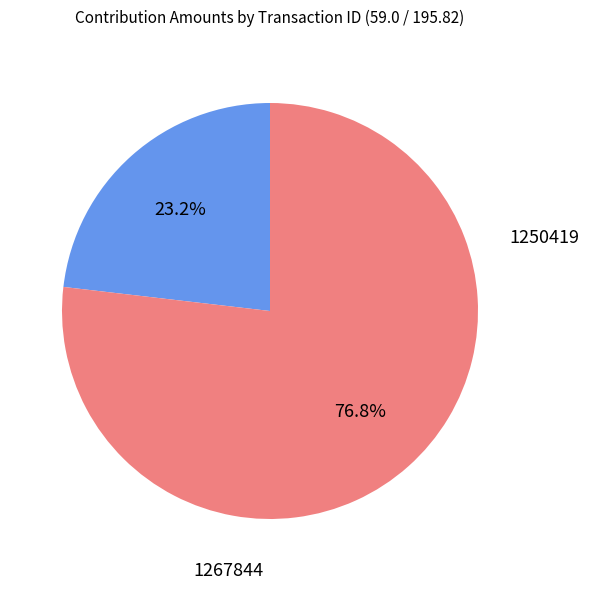

To the nearest percent, what is the combined percentage of 1250419 and 1267844?

100%